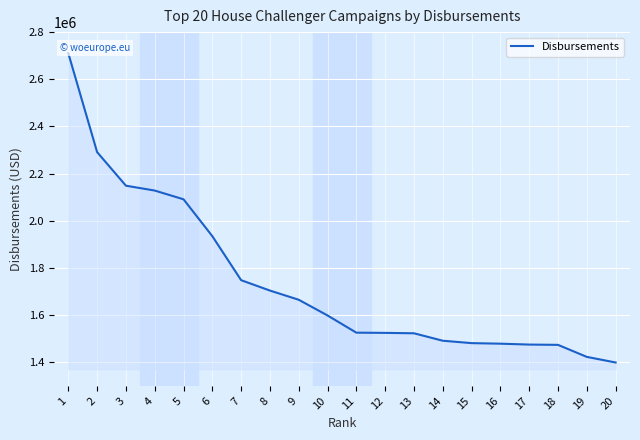

True or false: the data shows 2321927.2 at 15.

False